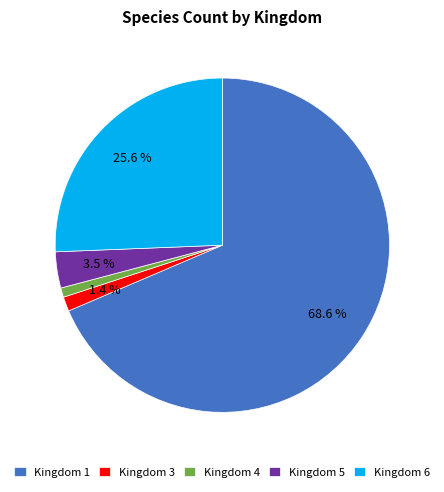

What is the ratio of the value at Kingdom 6 to the value at Kingdom 1?

0.4